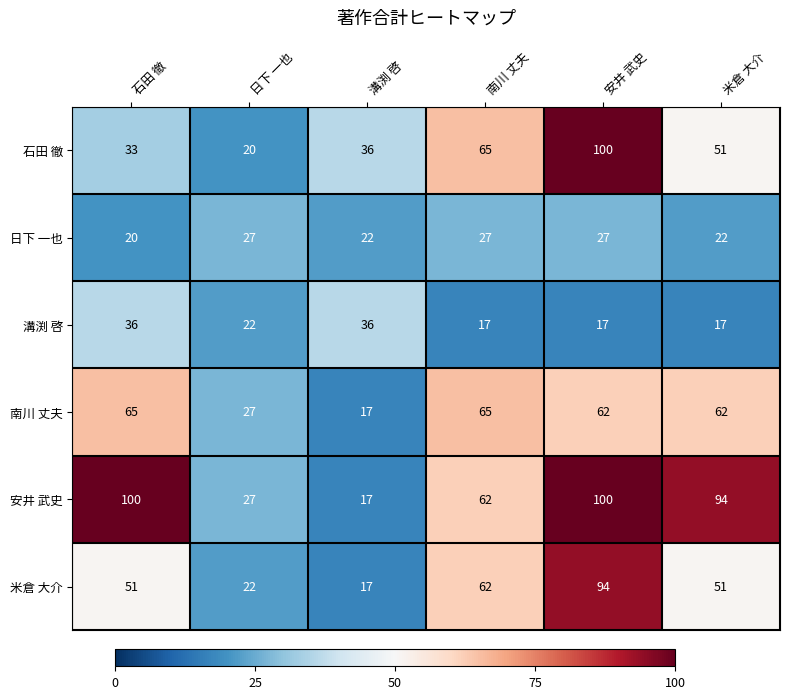

Between 南川 丈夫 and 安井 武史, which series saw the biggest shift?

安井 武史